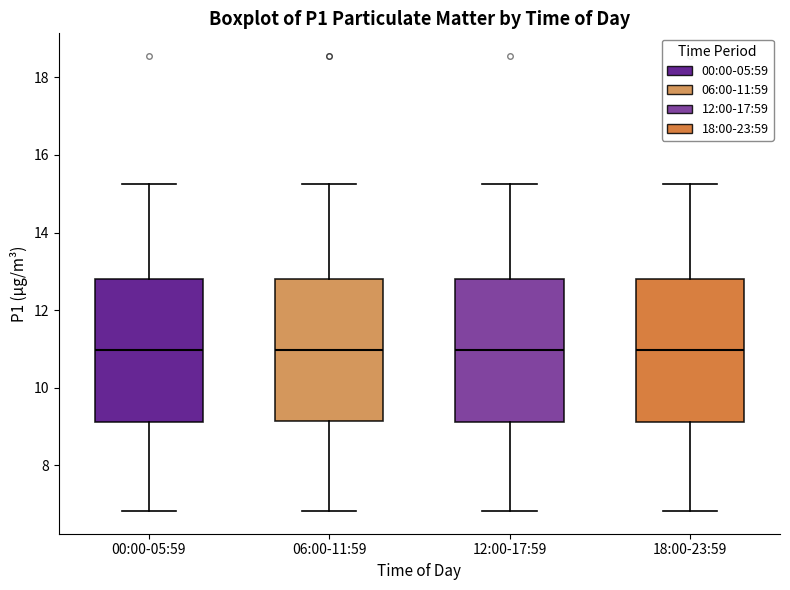

Where is the lower edge of the box for 18:00-23:59 on the y-axis? The values are not printed on the chart, so give them approximately, as read against the axis.

9.2